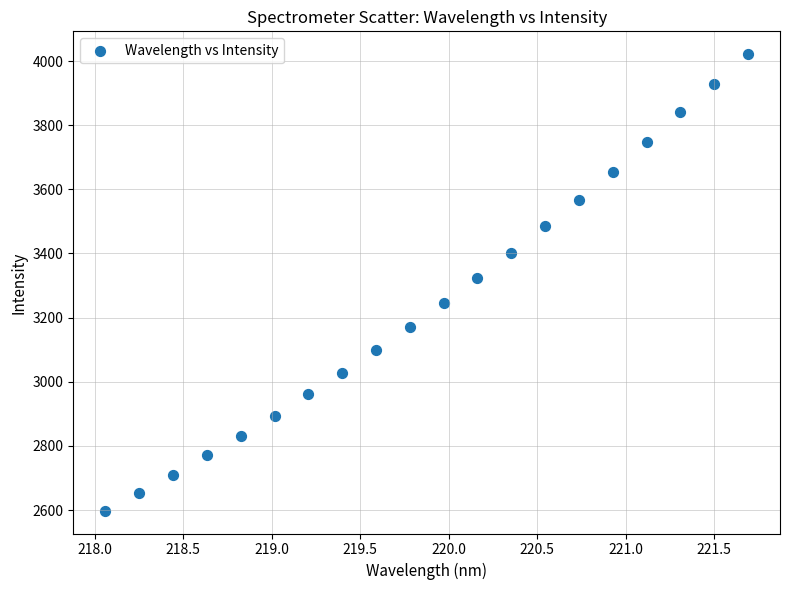

What is the range of Y values (max minus min)?

1423.1